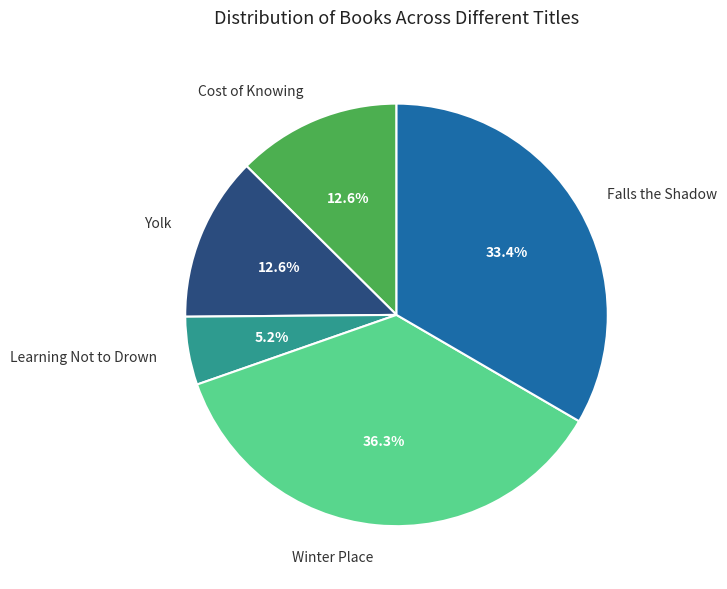

To the nearest percent, what percentage of the pie is Cost of Knowing?

13%